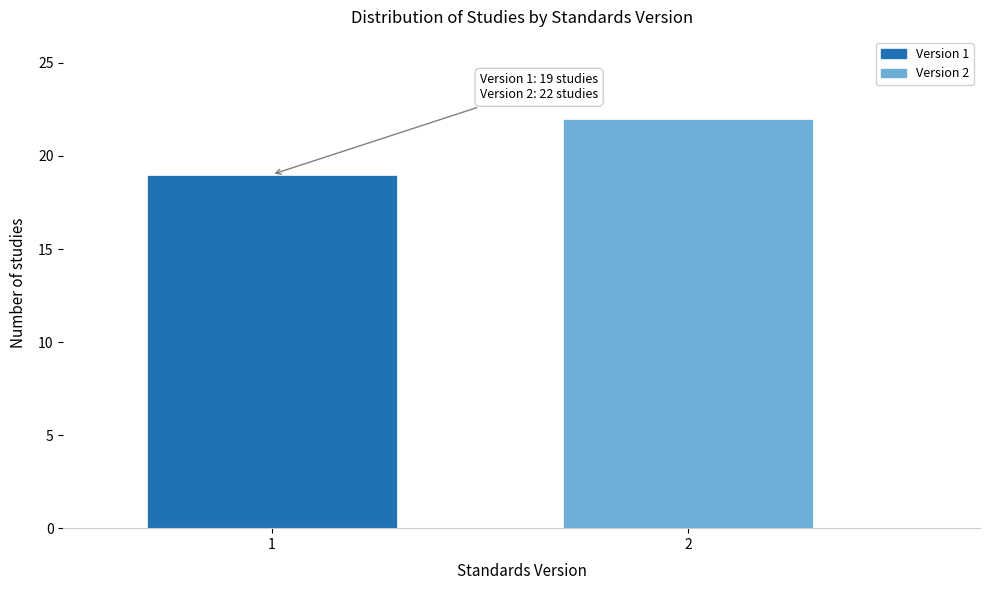

Reading left to right, transcribe all the data shown in this chart.

1=19	2=22